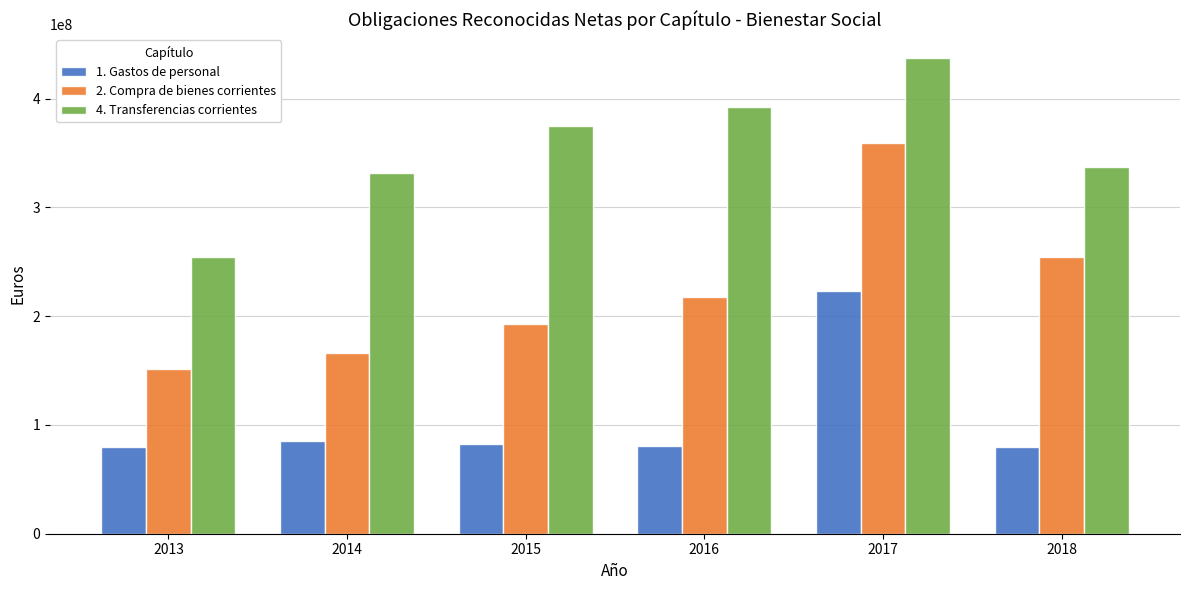

Which series has the largest total across all categories?

4. Transferencias corrientes